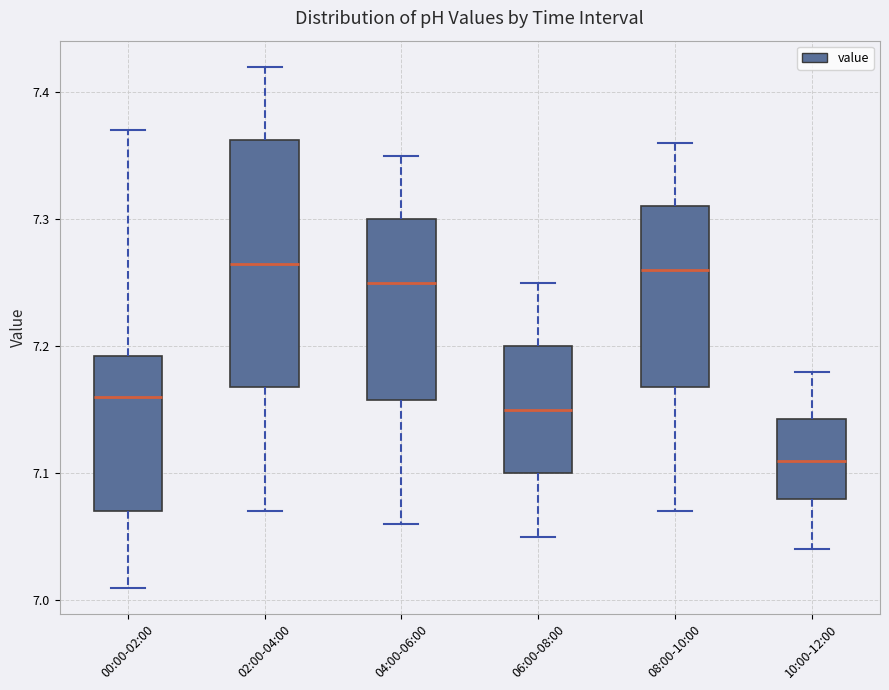

Reading left to right, read every box against the y-axis: the position of its median line, the range the box covers, and the ends of its whiskers. The values are not printed on the chart, so give them approximately, as read against the axis.

00:00-02:00: median 7.16, box 7.07 to 7.19, whiskers 7.01 to 7.37
02:00-04:00: median 7.27, box 7.17 to 7.36, whiskers 7.07 to 7.42
04:00-06:00: median 7.25, box 7.16 to 7.30, whiskers 7.06 to 7.35
06:00-08:00: median 7.15, box 7.10 to 7.20, whiskers 7.05 to 7.25
08:00-10:00: median 7.26, box 7.17 to 7.31, whiskers 7.07 to 7.36
10:00-12:00: median 7.11, box 7.08 to 7.14, whiskers 7.04 to 7.18